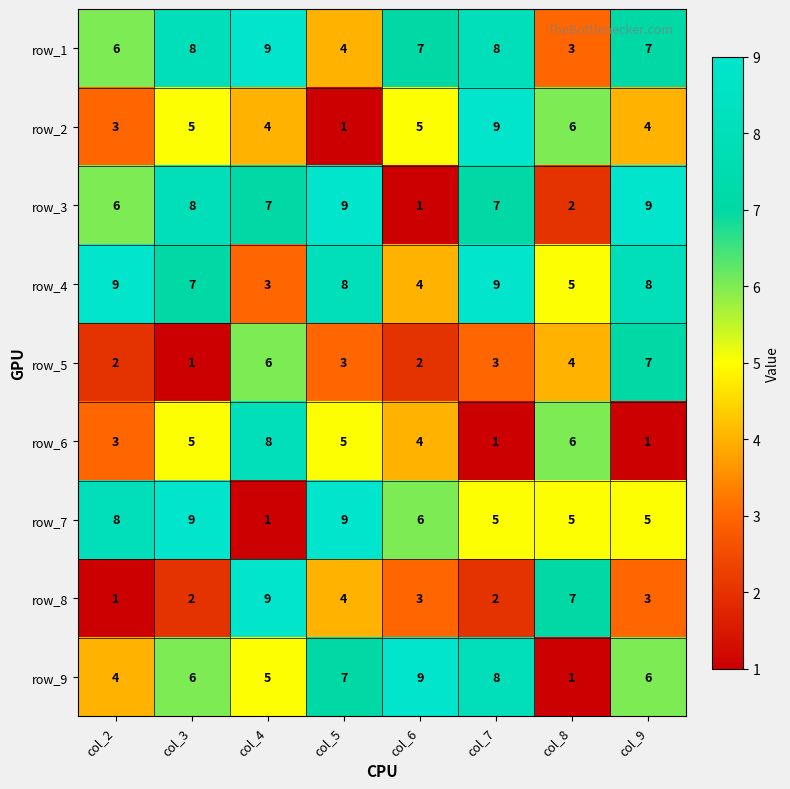

What is the maximum value for row_7?

9